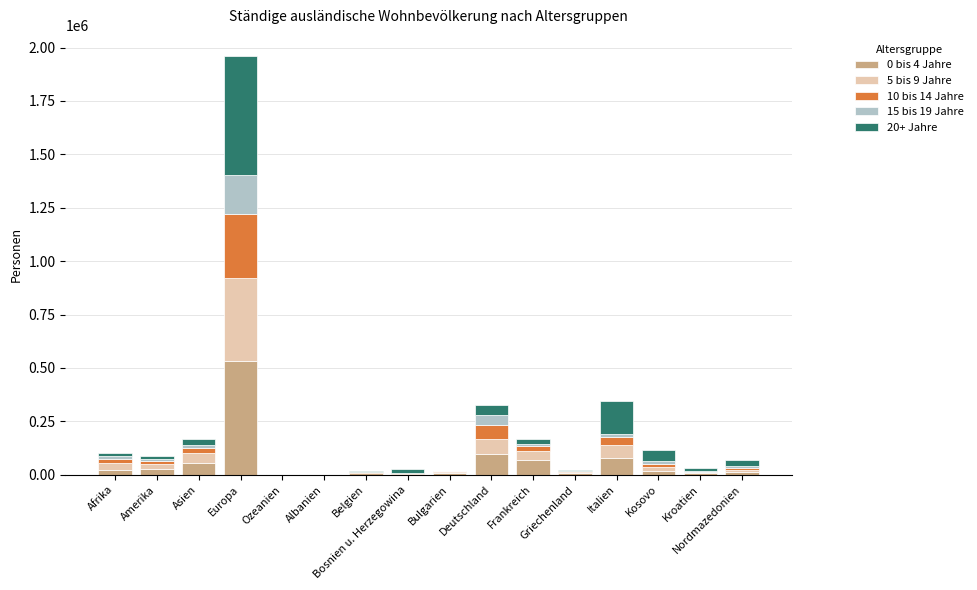

What is the value of the 0 bis 4 Jahre bar at the 14th from the left?

15785